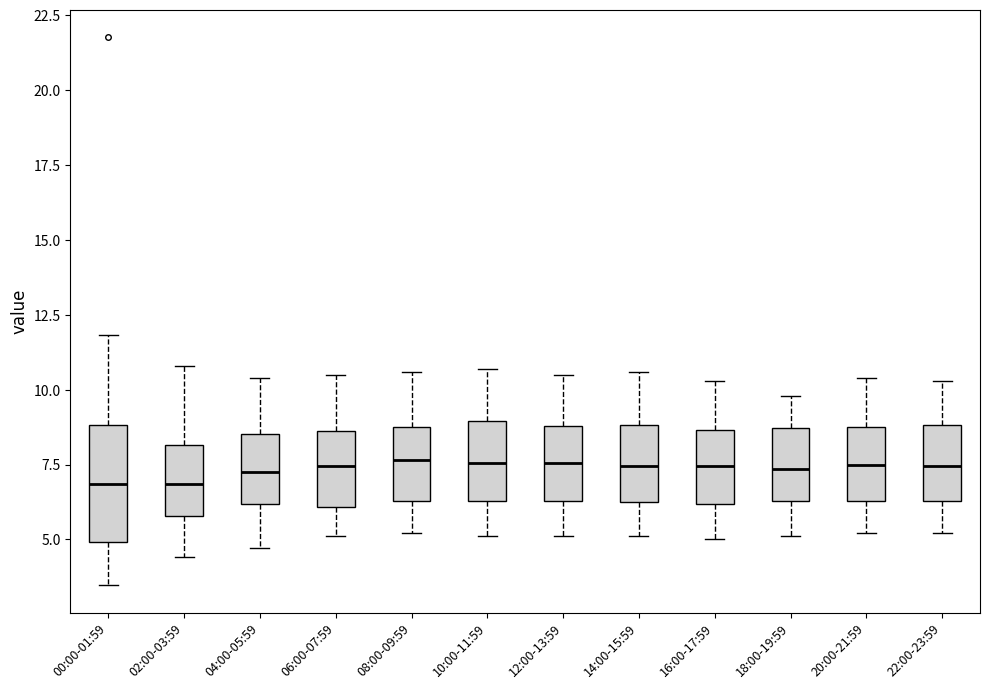

Which box is the tallest, from its lower edge to its upper edge?

00:00-01:59